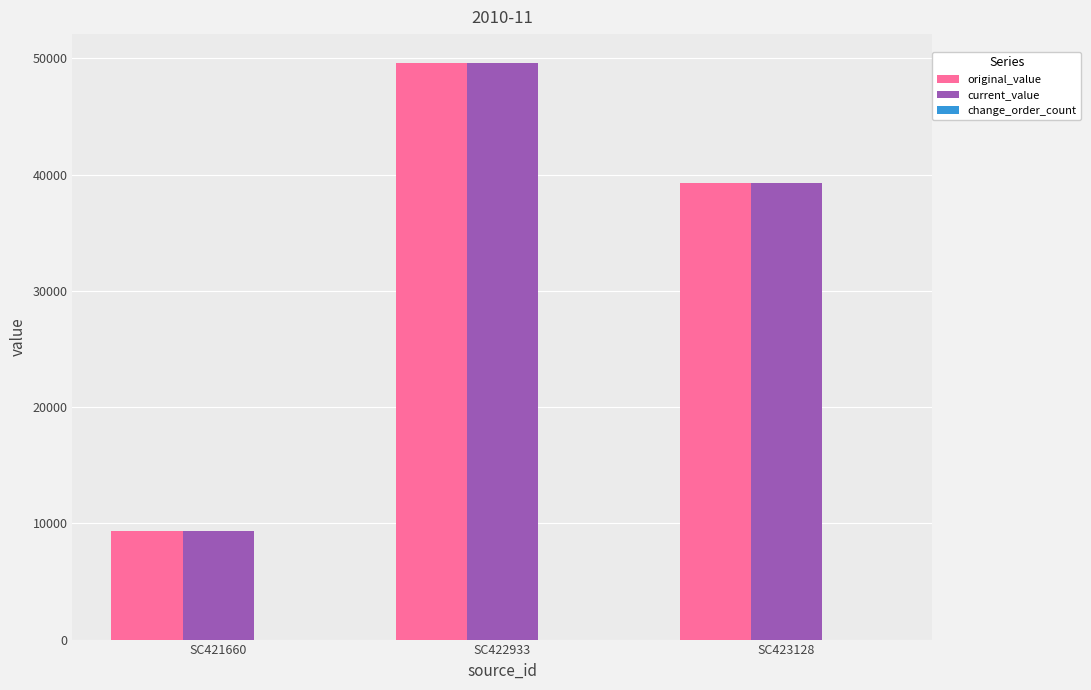

Does the chart contain stacked bars?

No